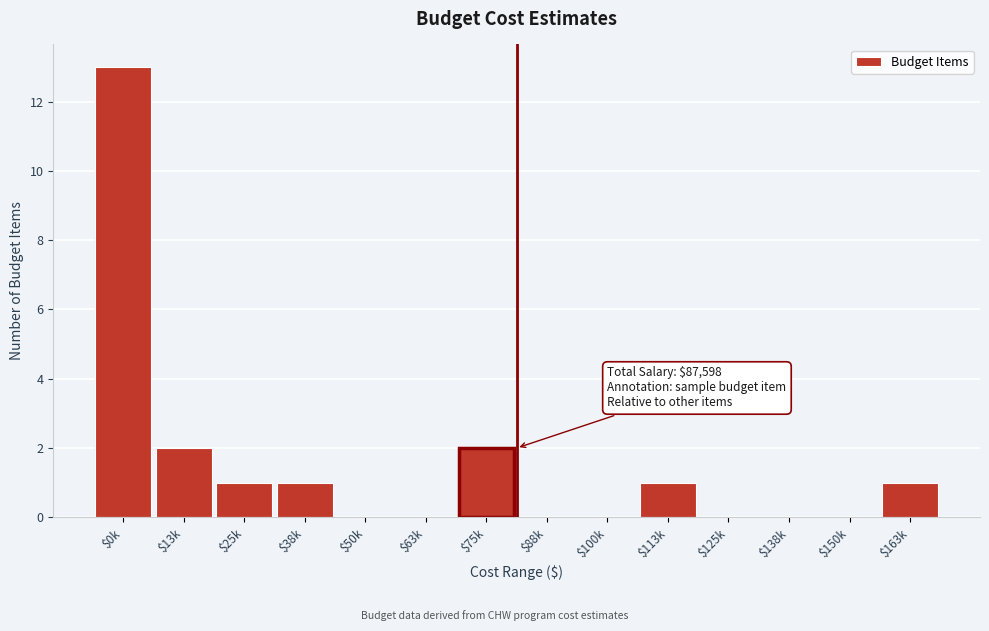

What is the sum of all values?

21